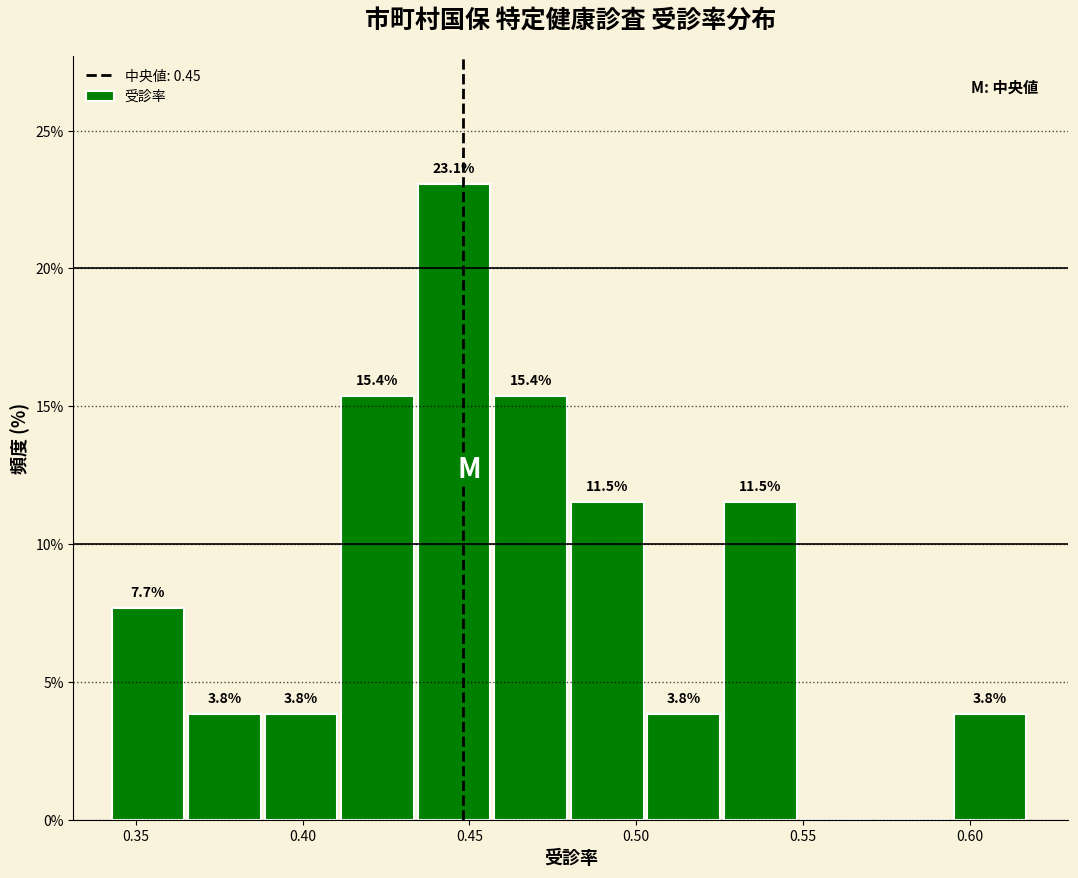

Which range on the x-axis has the tallest bar?

0.435 to 0.455